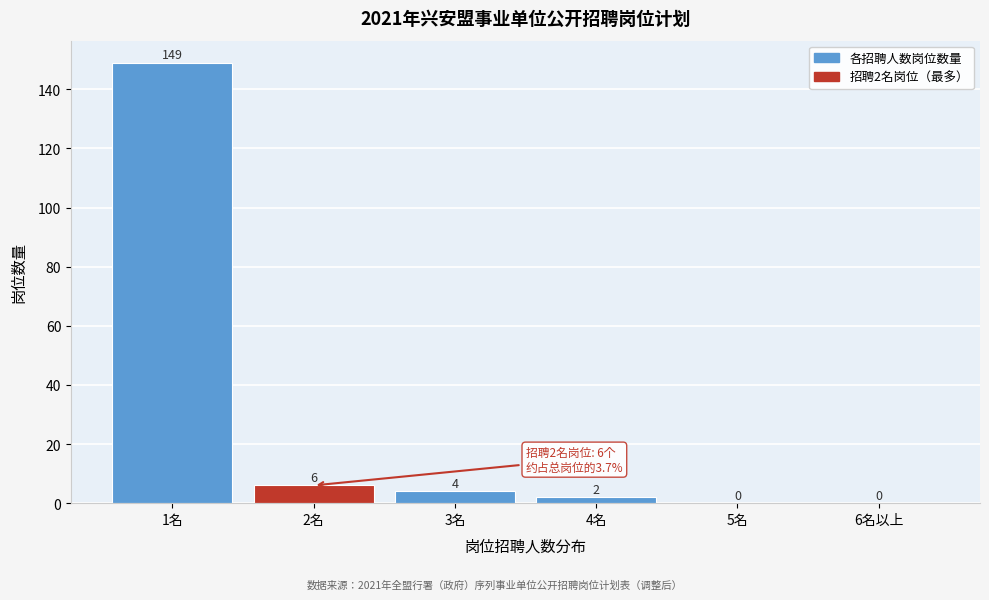

Reading right to left, extract all data points from this chart.

6名以上=0	5名=0	4名=2	3名=4	2名=6	1名=149